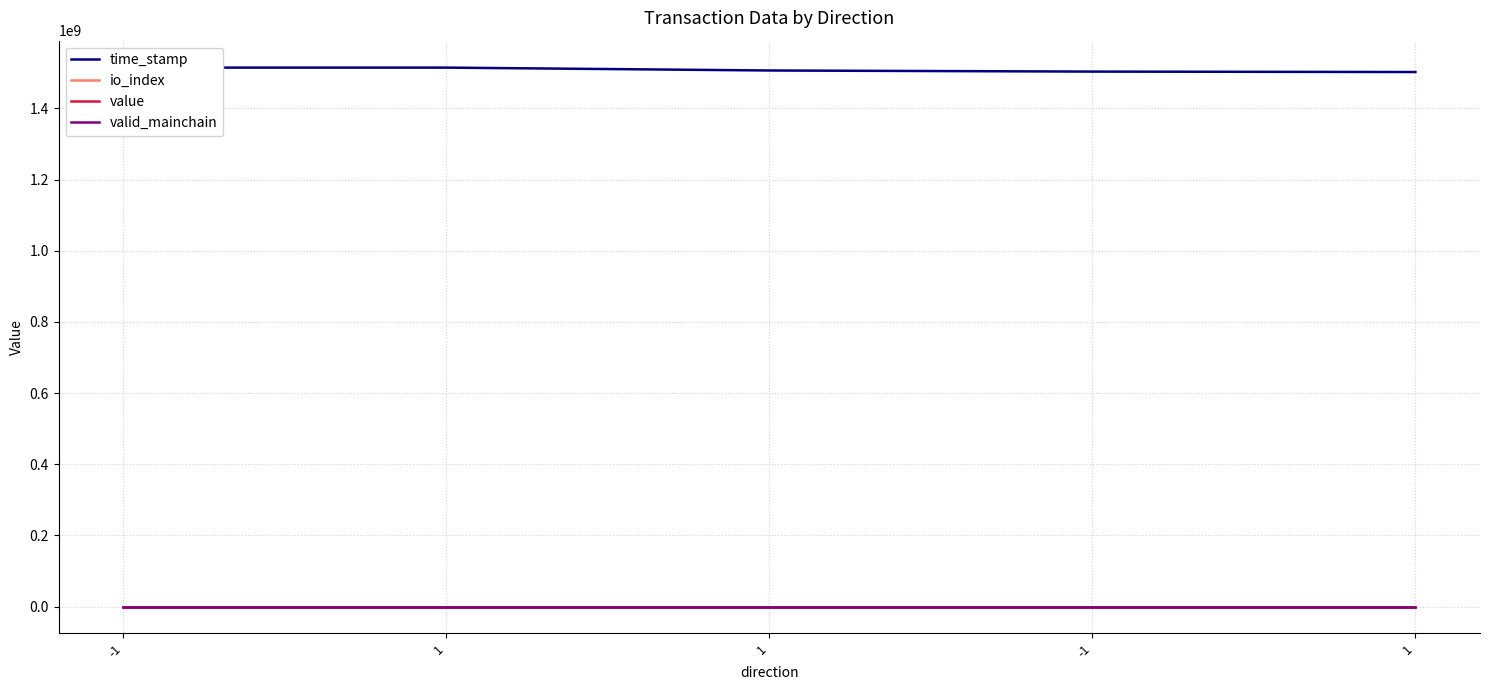

How many data points in value are above 2?

4